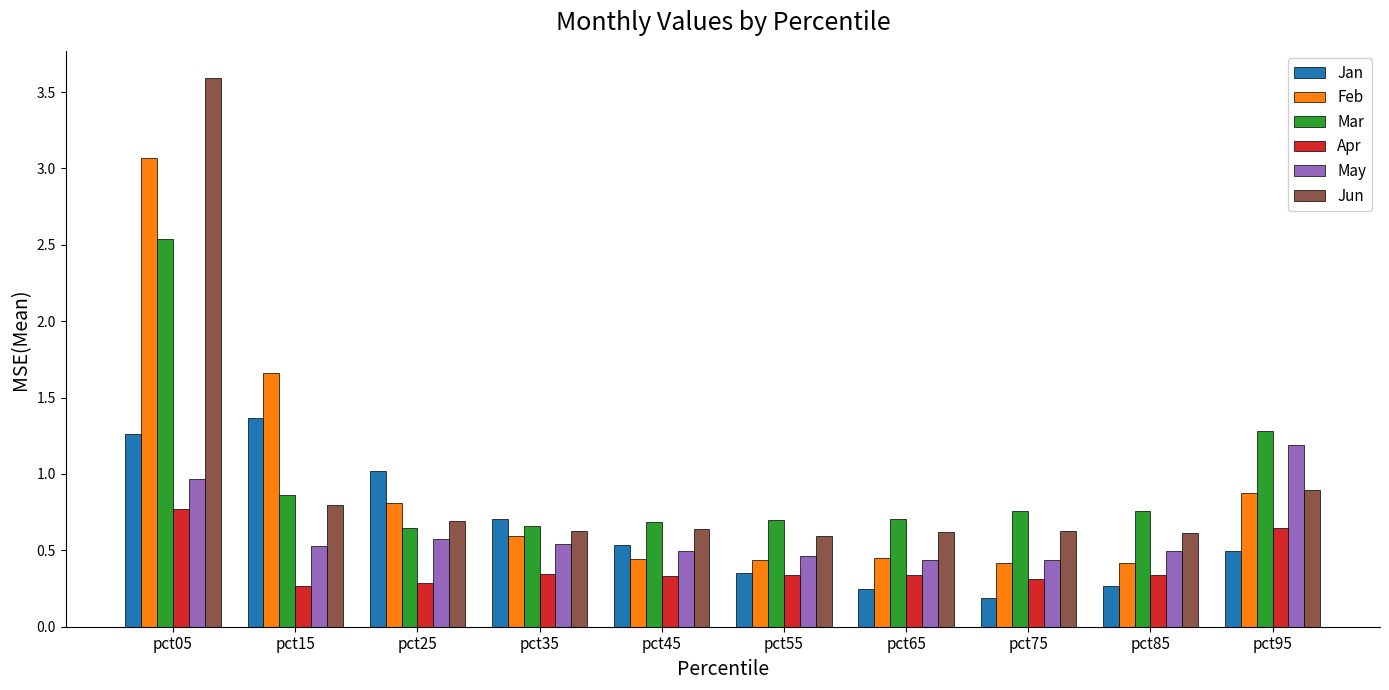

Rank the series at pct05 from lowest to highest value.

Apr, May, Jan, Mar, Feb, Jun